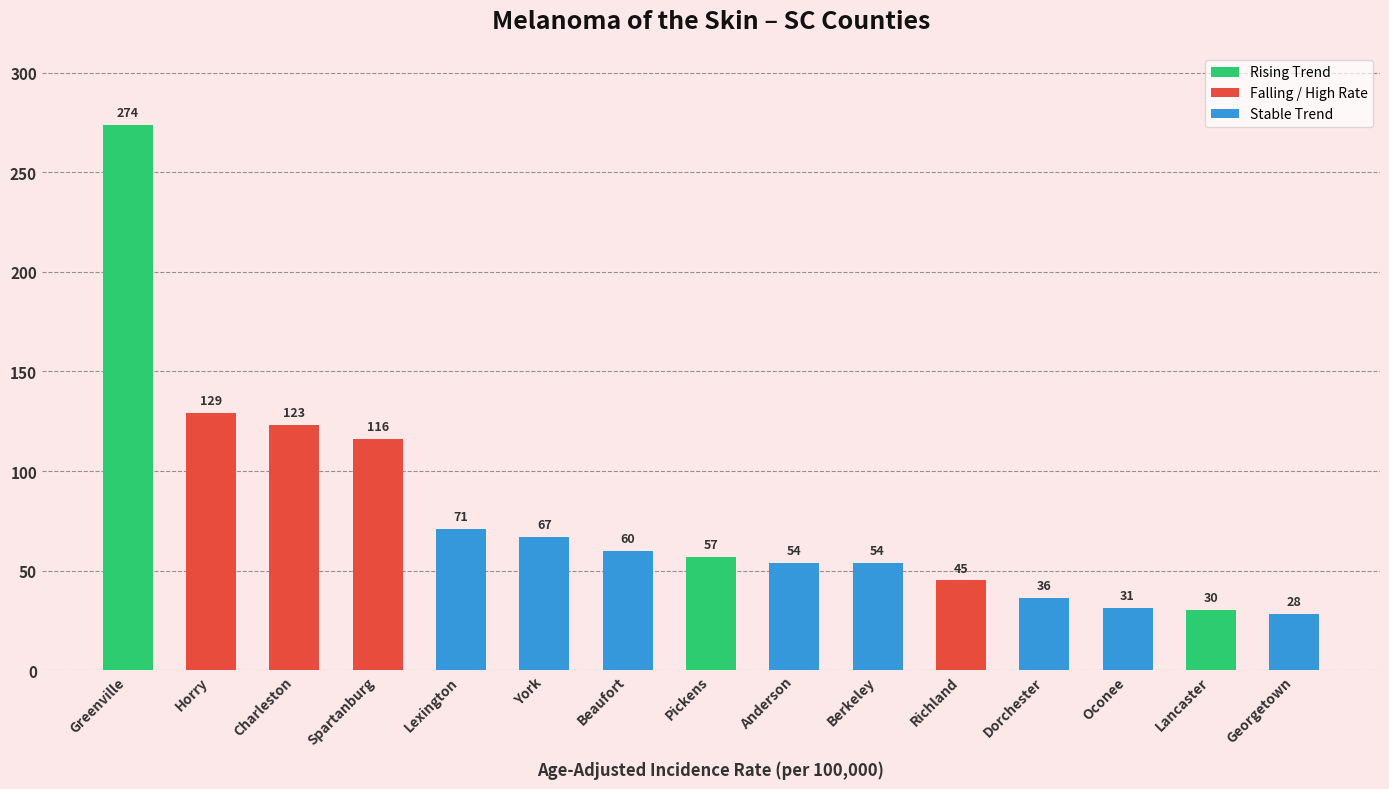

Reading left to right, list all the values displayed in this chart.

274	129	123	116	71	67	60	57	54	54	45	36	31	30	28